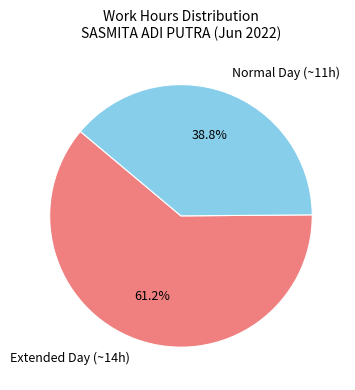

Do Extended Day (~14h) and Normal Day (~11h) together represent more than half of the pie?

Yes